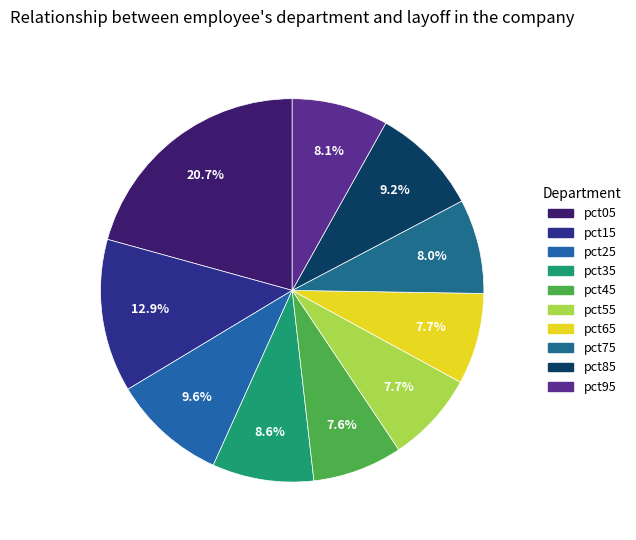

True or false: pct85 accounts for 9% of the total.

True